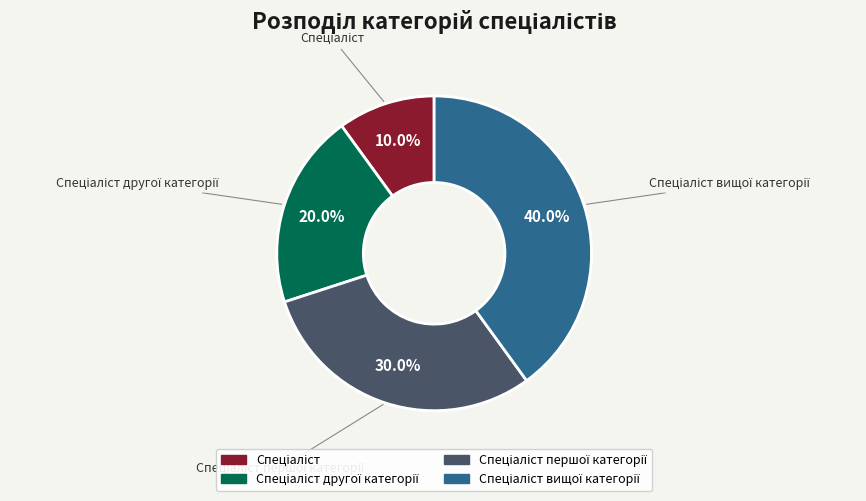

Does any single category account for the majority?

No